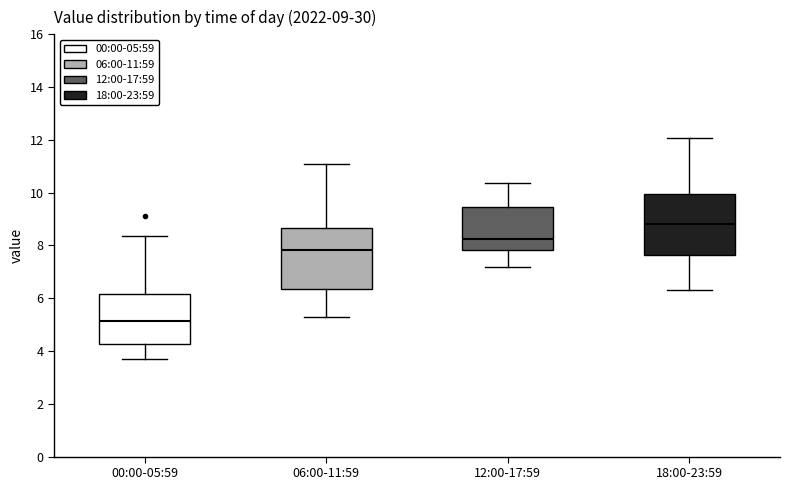

Which box has the highest median line?

18:00-23:59